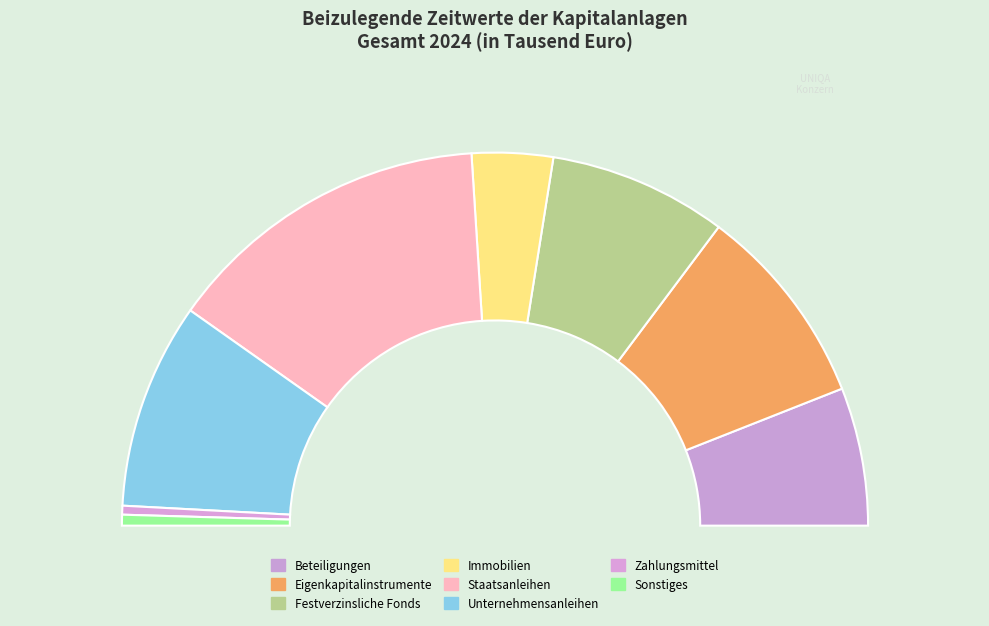

Does Festverzinsliche Fonds represent more than half of the total?

No